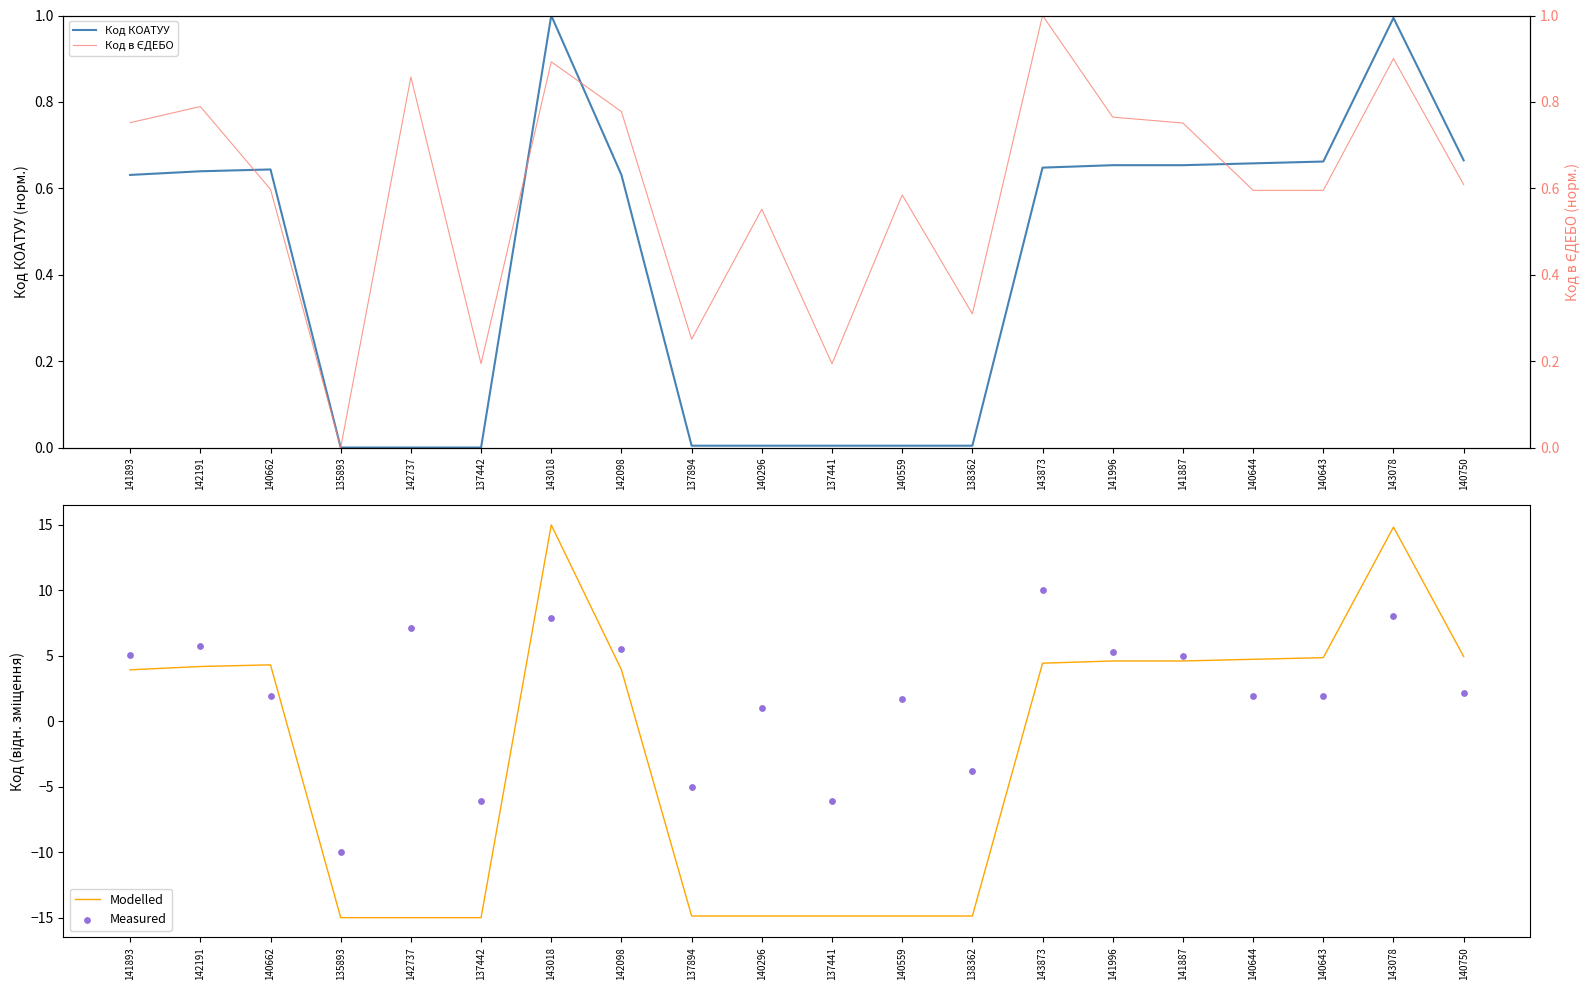

Is the value of Код в ЄДЕБО at 142737 greater than the value of Код КОАТУУ at 137894?

Yes